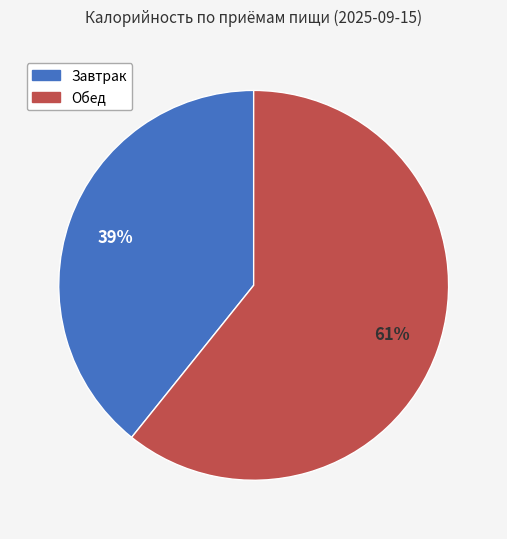

Is Обед the majority of the pie?

Yes